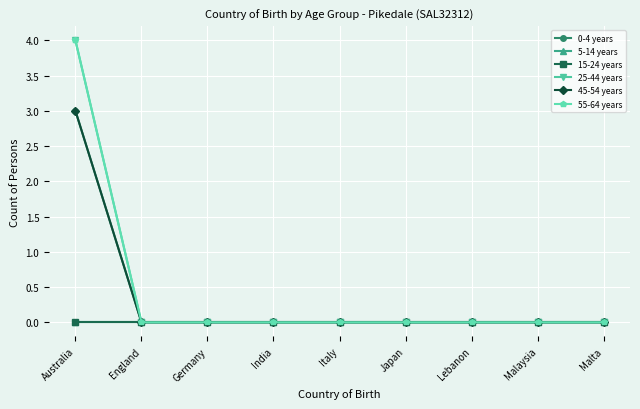

At England, list the series in order from smallest to largest.

0-4 years, 5-14 years, 15-24 years, 25-44 years, 45-54 years, 55-64 years